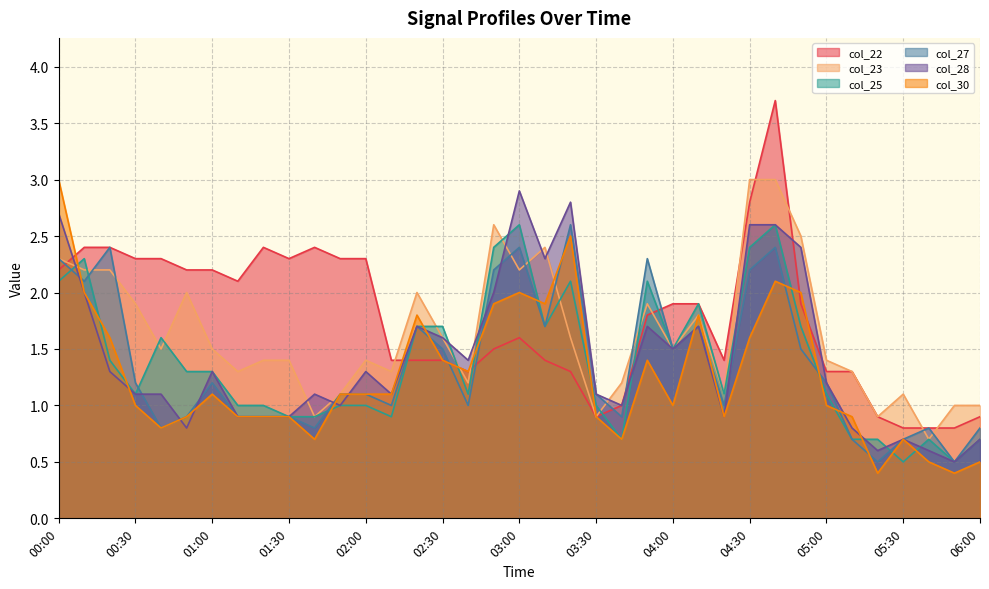

What is the approximate value of col_23 at 04:10?

1.8